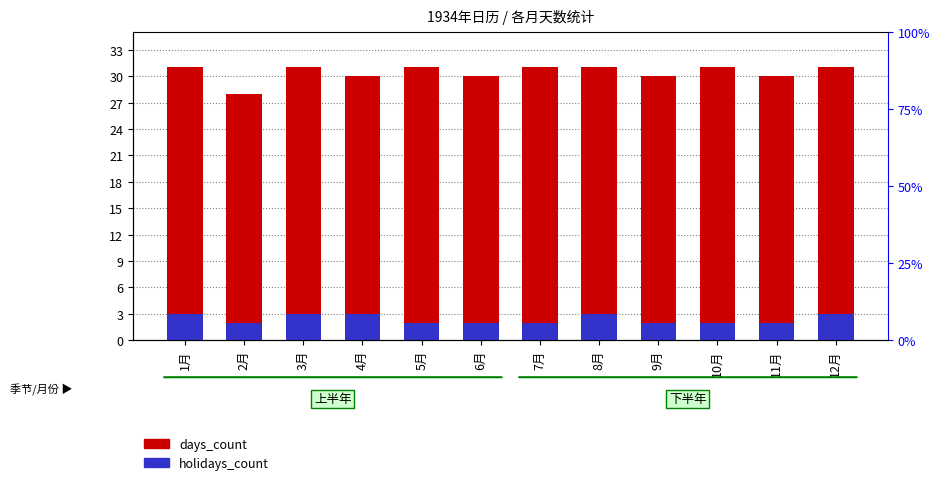

What is the minimum value shown in the chart?

2